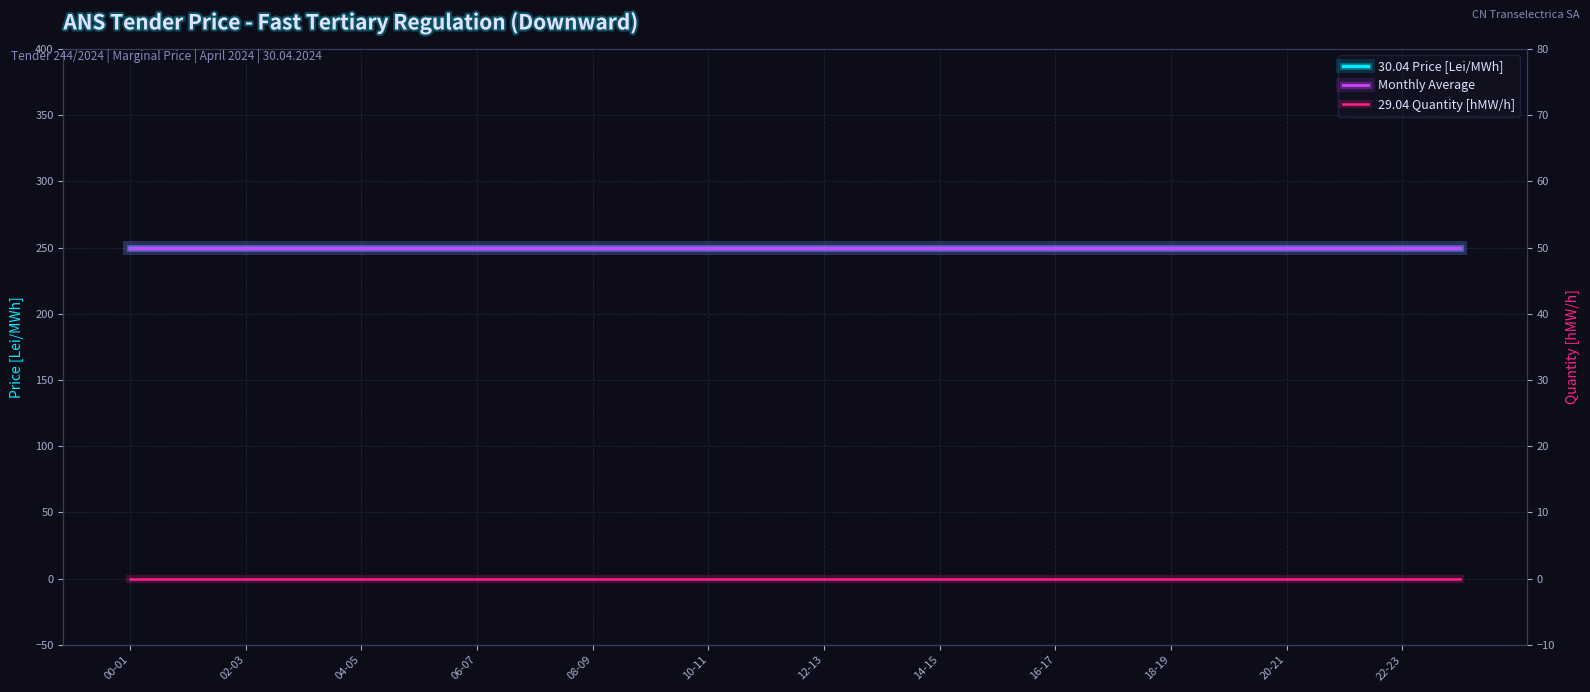

Is it true that 29.04 Quantity [hMW/h] equals 0 at 02-03?

True